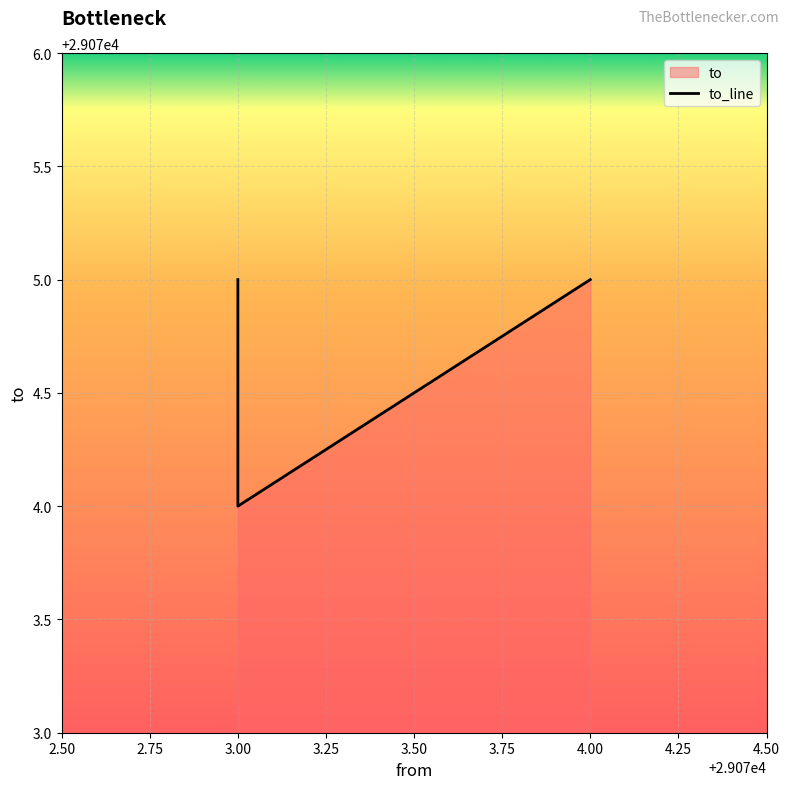

What is the greatest value displayed?

29075